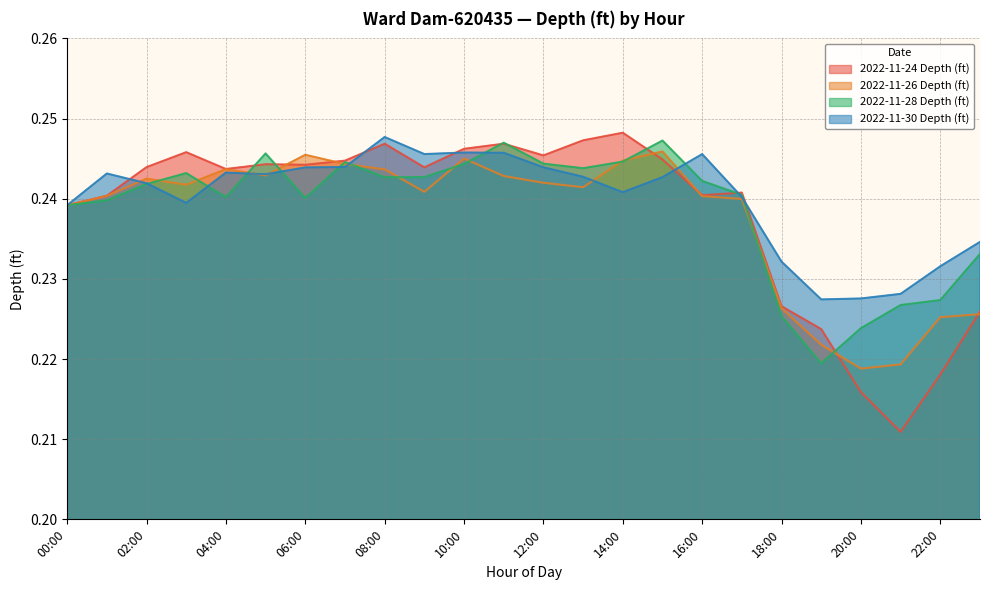

Reading right to left, list all the values displayed in this chart.

2022-11-24 Depth (ft): 0.2	0.2	0.2	0.2	0.2	0.2	0.2	0.2	0.2	0.2	0.2	0.2	0.2	0.2	0.2	0.2	0.2	0.2	0.2	0.2	0.2	0.2	0.2	0.2
2022-11-26 Depth (ft): 0.2	0.2	0.2	0.2	0.2	0.2	0.2	0.2	0.2	0.2	0.2	0.2	0.2	0.2	0.2	0.2	0.2	0.2	0.2	0.2	0.2	0.2	0.2	0.2
2022-11-28 Depth (ft): 0.2	0.2	0.2	0.2	0.2	0.2	0.2	0.2	0.2	0.2	0.2	0.2	0.2	0.2	0.2	0.2	0.2	0.2	0.2	0.2	0.2	0.2	0.2	0.2
2022-11-30 Depth (ft): 0.2	0.2	0.2	0.2	0.2	0.2	0.2	0.2	0.2	0.2	0.2	0.2	0.2	0.2	0.2	0.2	0.2	0.2	0.2	0.2	0.2	0.2	0.2	0.2